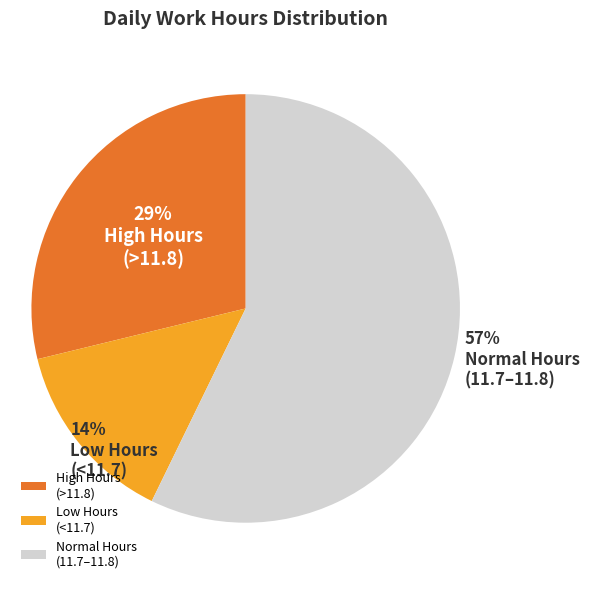

Rank the categories by value from highest to lowest.

Normal Hours (11.7–11.8), High Hours (>11.8), Low Hours (<11.7)